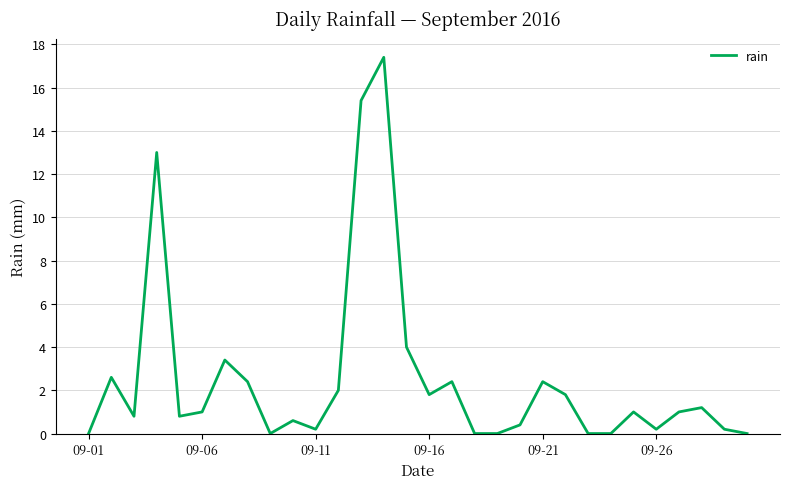

What is the difference between the maximum and minimum values?

17.4